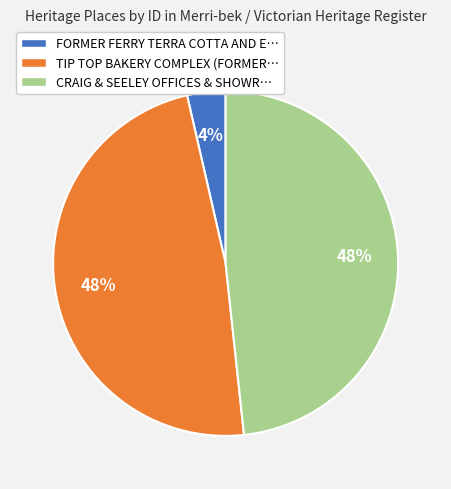

How many slices are in this pie chart?

3